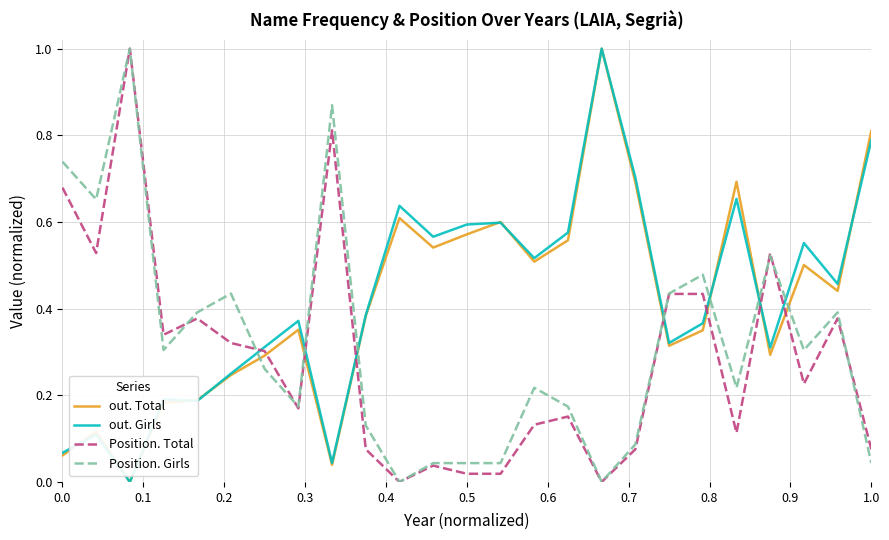

What is the sum of all Position. Girls values?

8.0